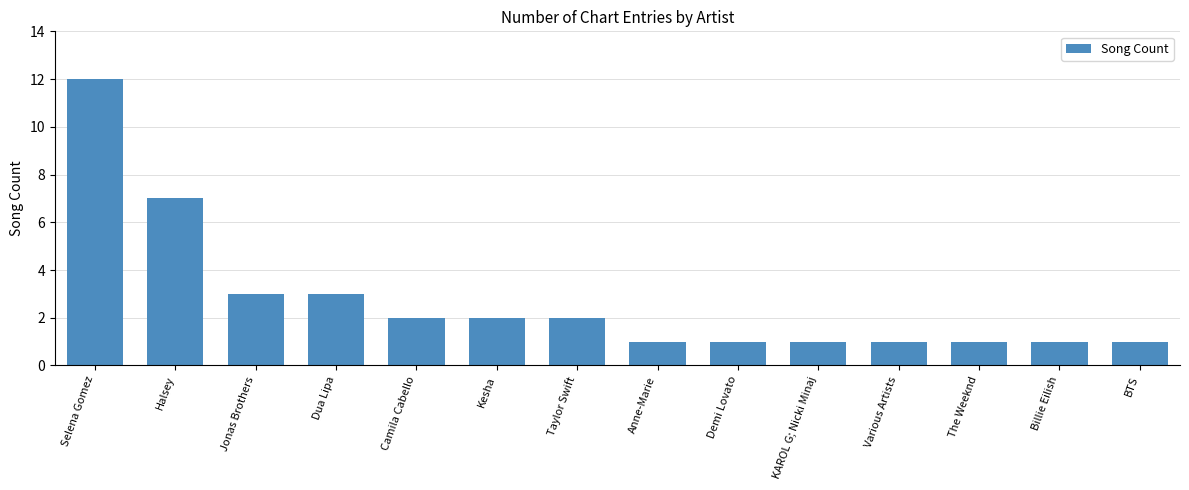

What is the difference between the maximum and second lowest values?

11